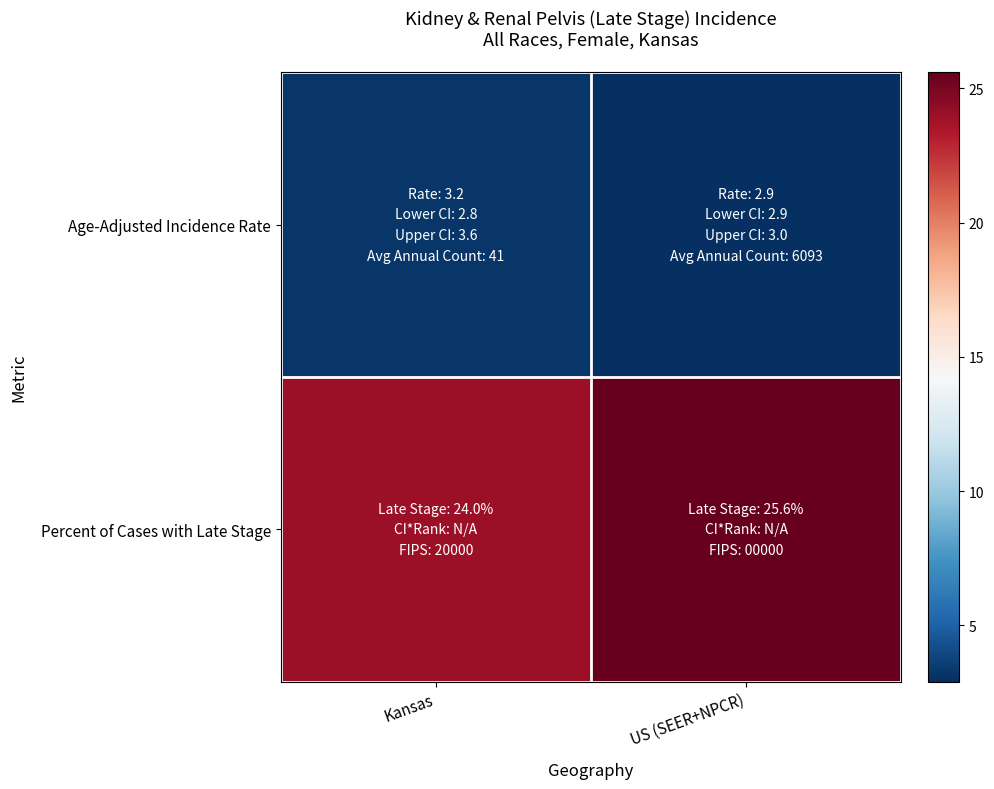

Reading left to right, extract all data points from this chart.

Age-Adjusted Incidence Rate: Kansas=3.2	US (SEER+NPCR)=2.9
Percent of Cases with Late Stage: Kansas=24.0	US (SEER+NPCR)=25.6